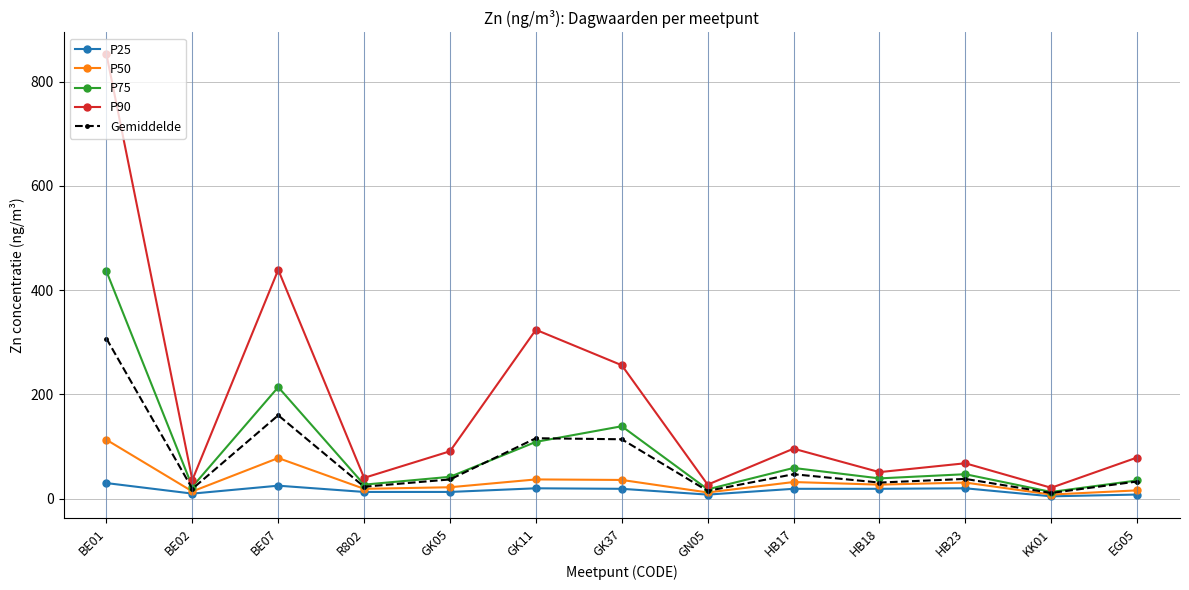

At which label is P90 closest to 436?

BE07